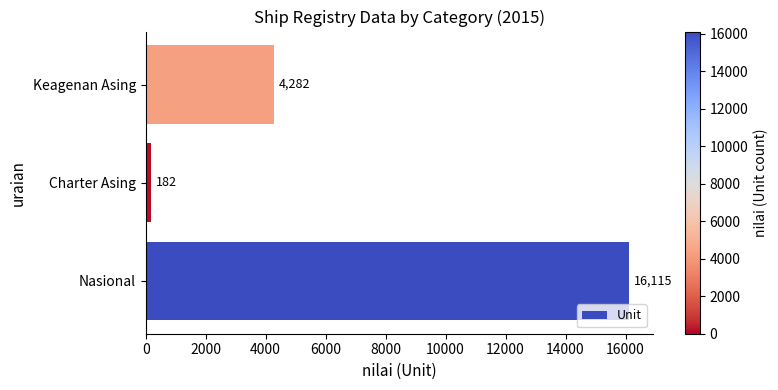

Is it true that the value at Nasional is 16115?

True